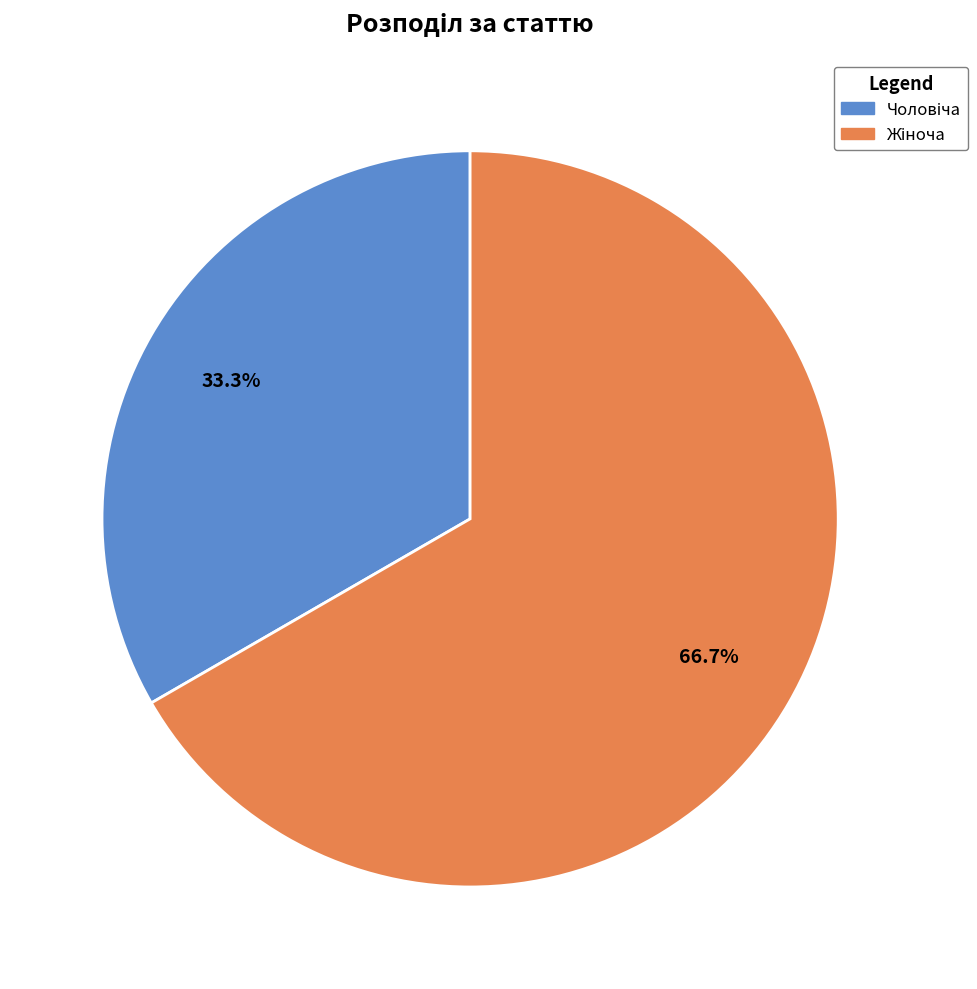

Does any single category account for the majority?

Yes